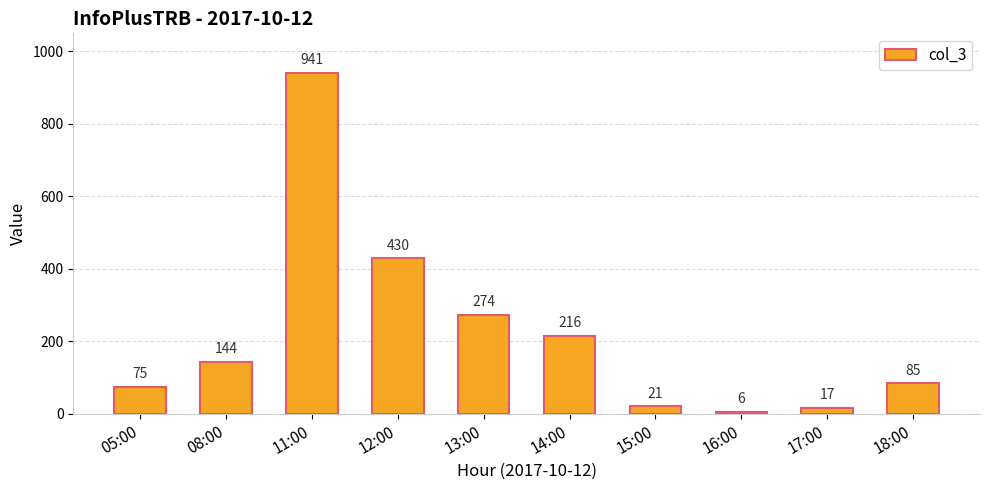

How many bars are there in total?

10